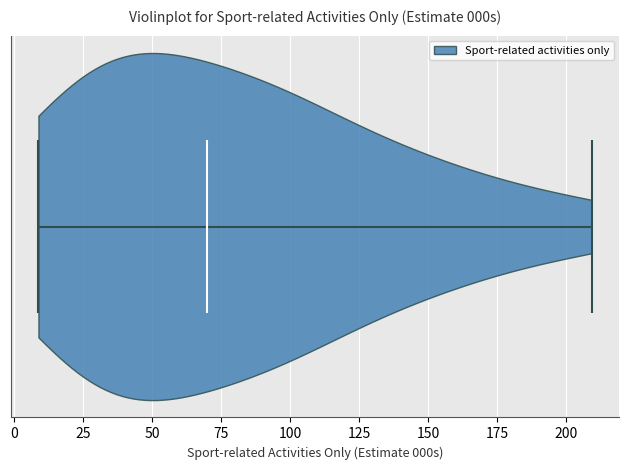

Read this violin plot against the x-axis: where its median line is, and the lowest and highest points the violin reaches. The values are not printed on the chart, so give them approximately, as read against the axis.

median line 70, lowest point 10, highest point 210